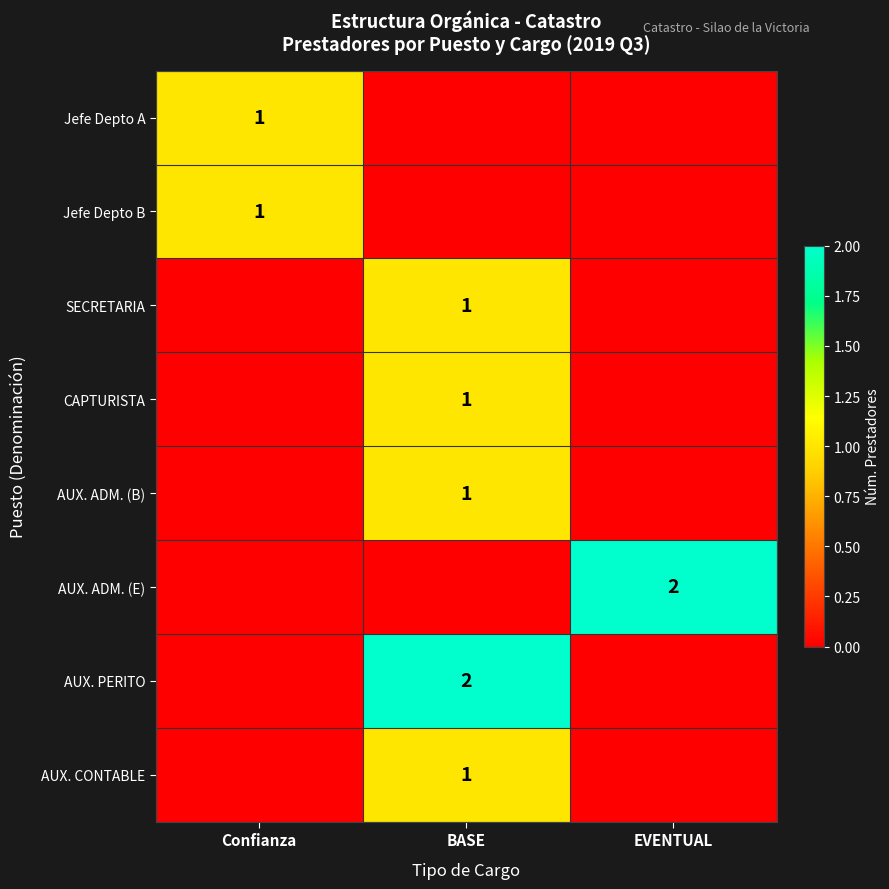

True or false: AUX. PERITO has a value of 3 at BASE.

False